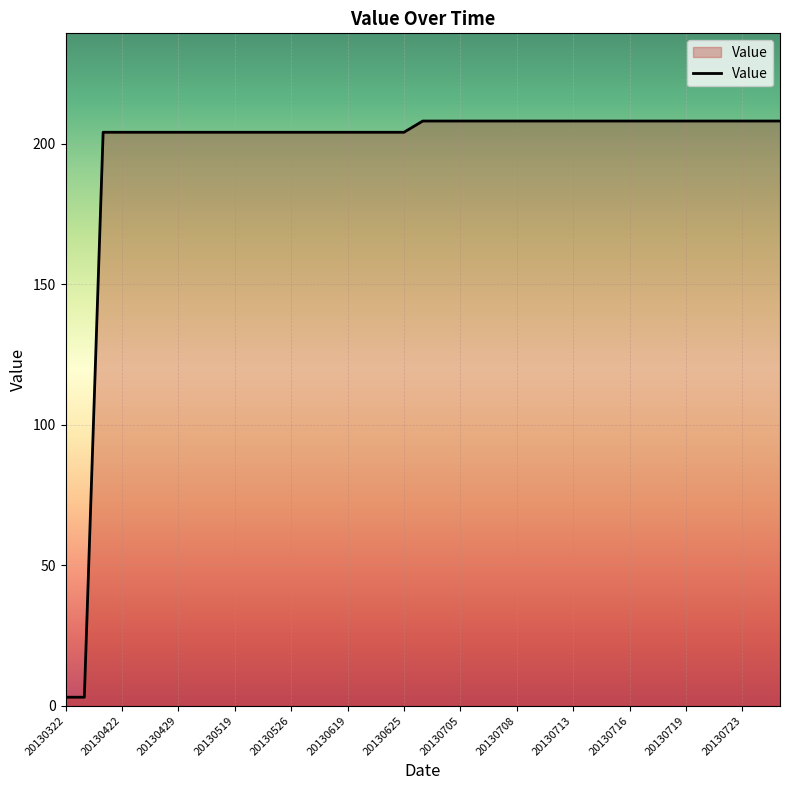

How many series are shown in this chart?

1